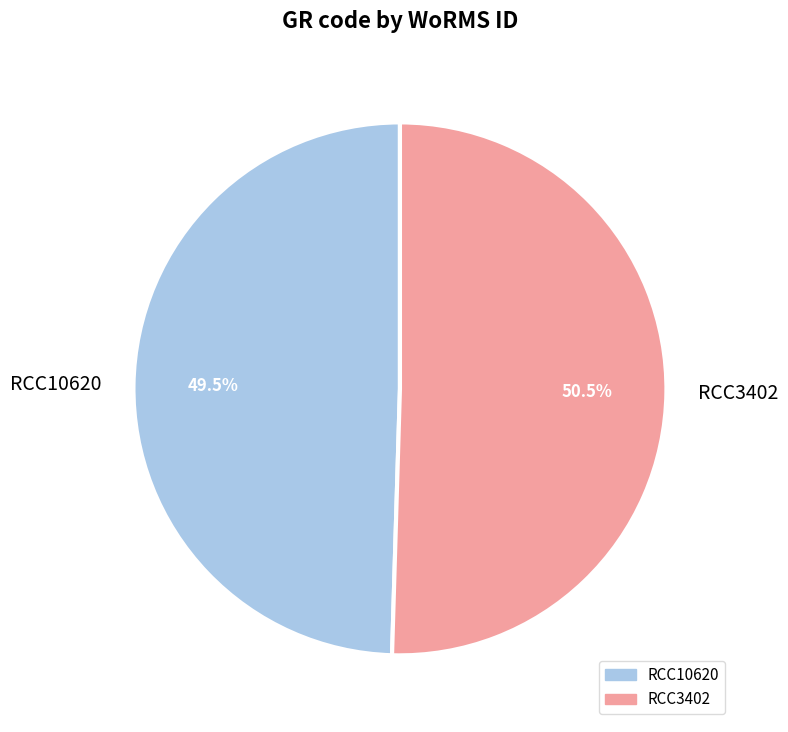

Rank the categories by value from highest to lowest.

RCC3402, RCC10620